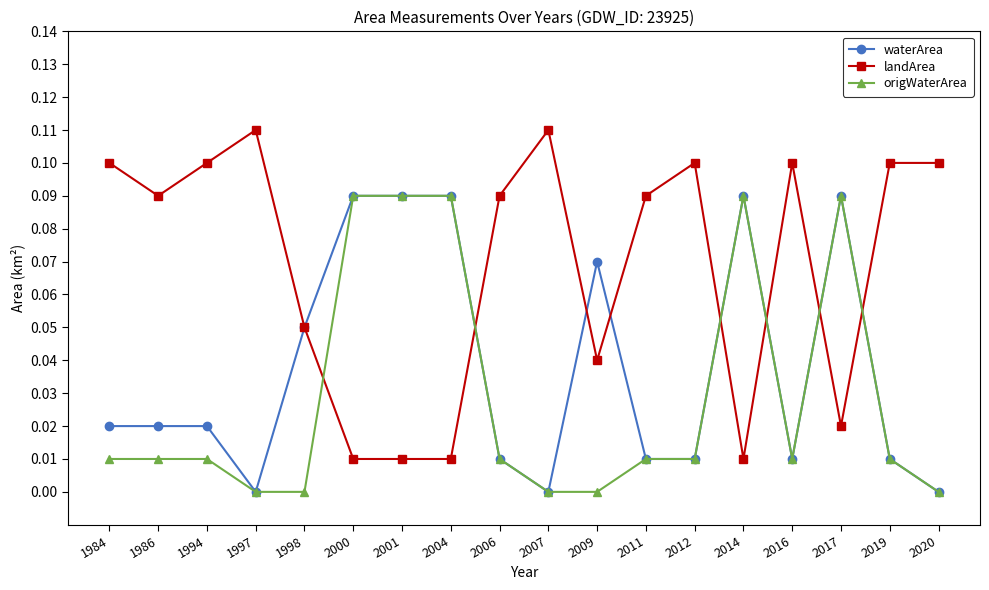

How many origWaterArea values are between 0 and 1?

18